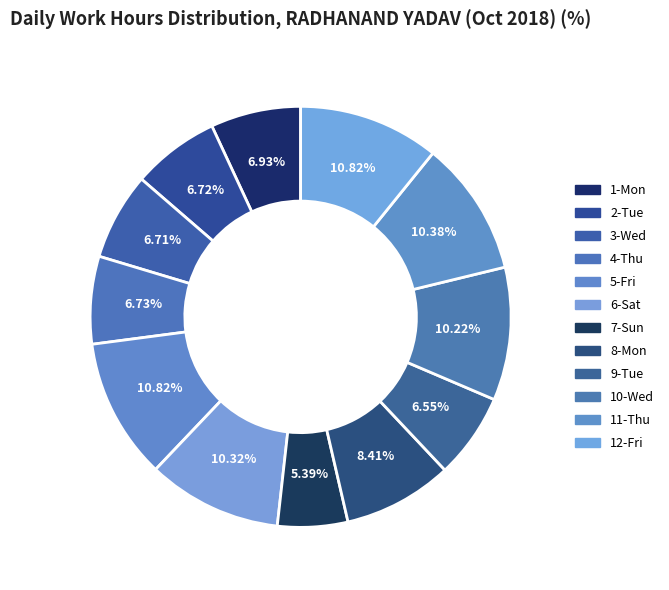

Is there any slice that represents more than half of the pie?

No